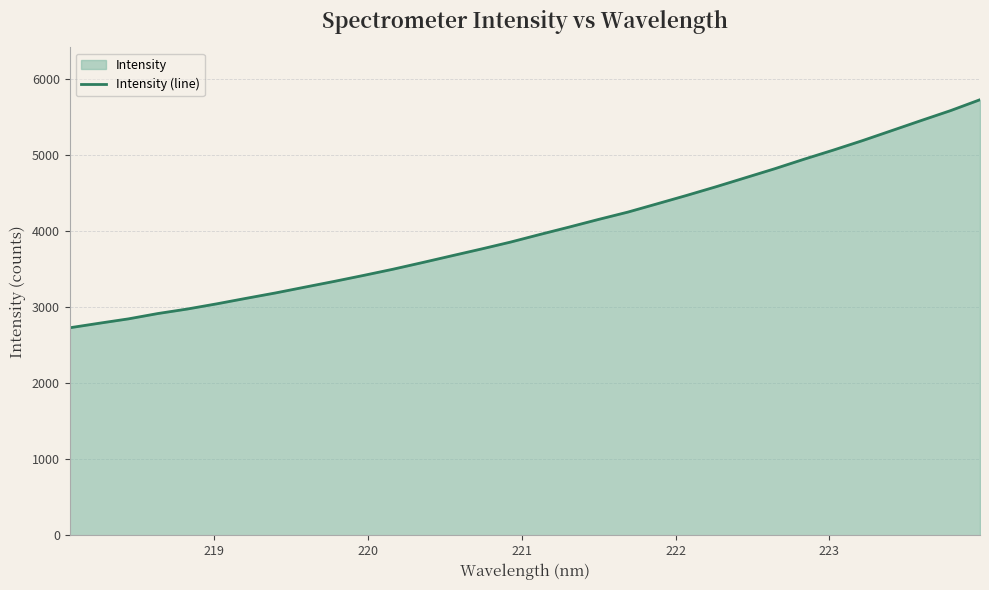

True or false: the data has more than 1 interior local peaks.

False